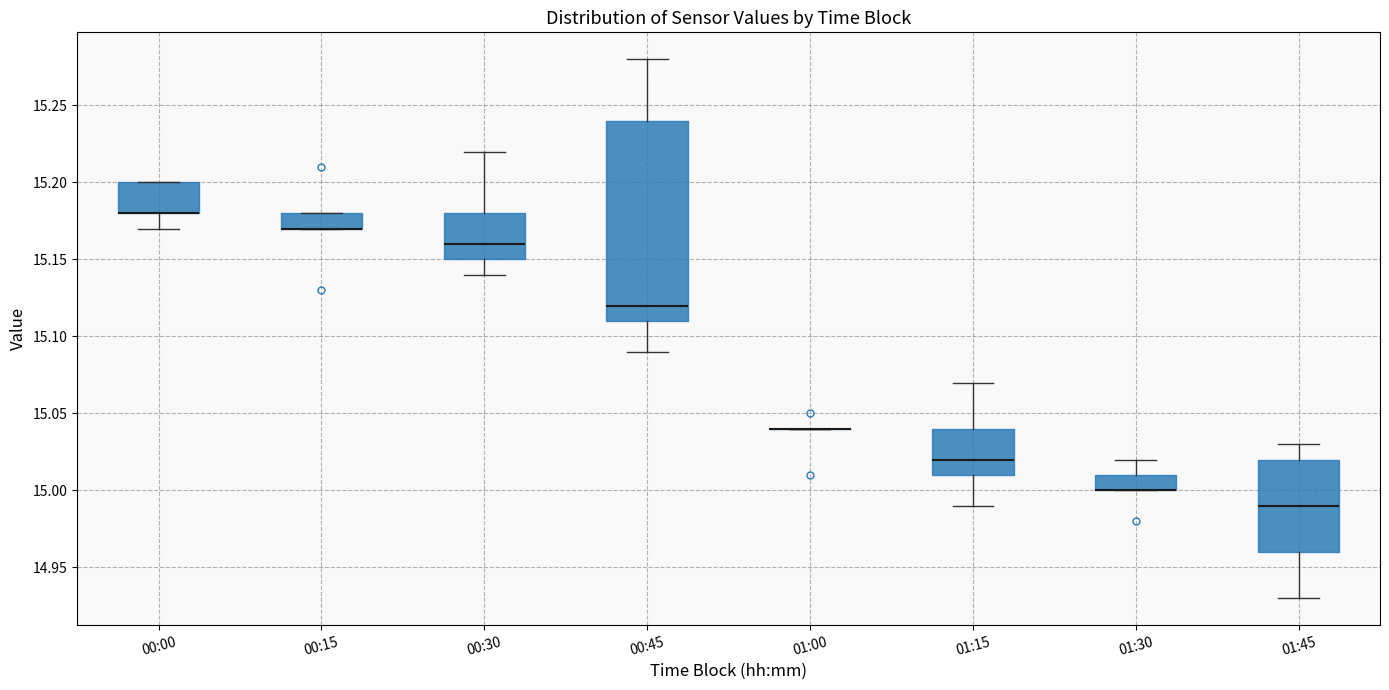

Where is the lower edge of the box for 00:15 on the y-axis? The values are not printed on the chart, so give them approximately, as read against the axis.

15.17